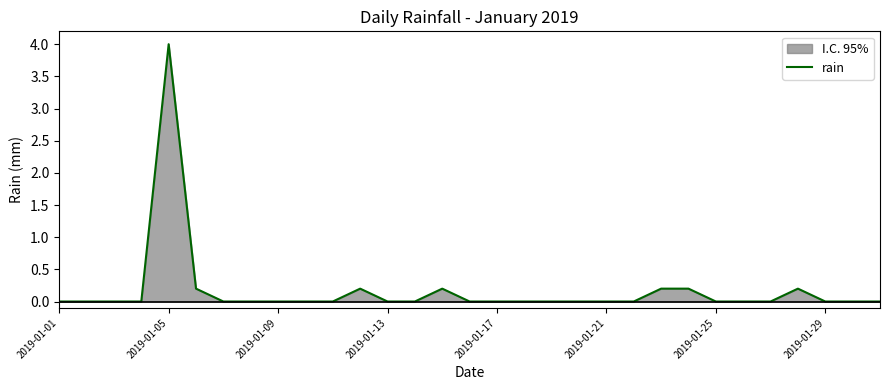

What is the difference between the maximum and minimum values?

4.0